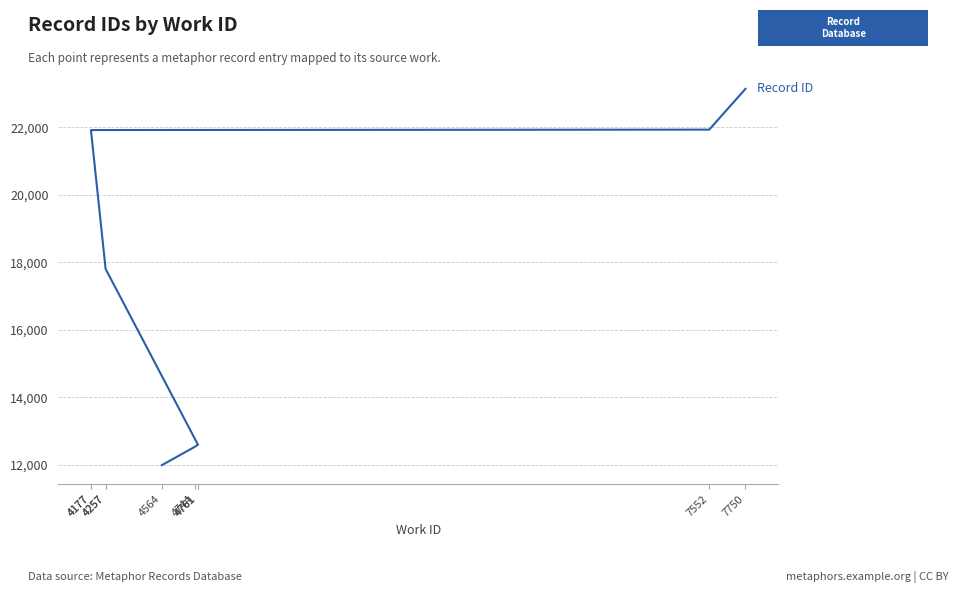

What is the change in value from 4257 to 4177?

+4118